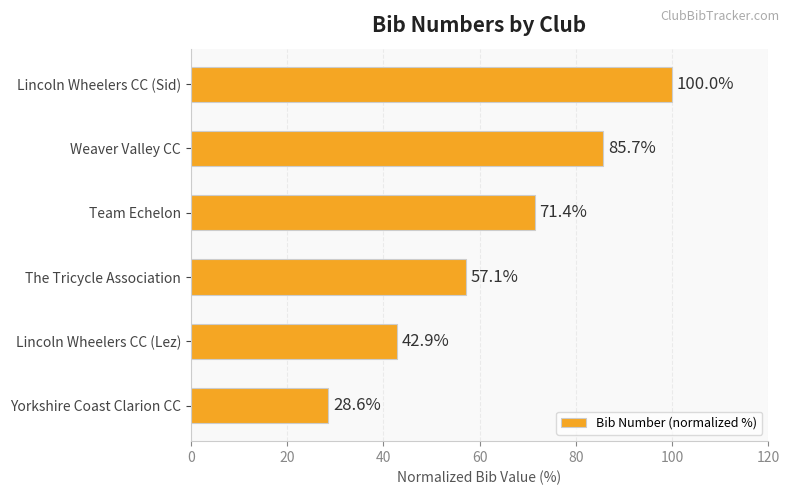

Rank the categories by value from highest to lowest.

Lincoln Wheelers CC (Sid), Weaver Valley CC, Team Echelon, The Tricycle Association, Lincoln Wheelers CC (Lez), Yorkshire Coast Clarion CC